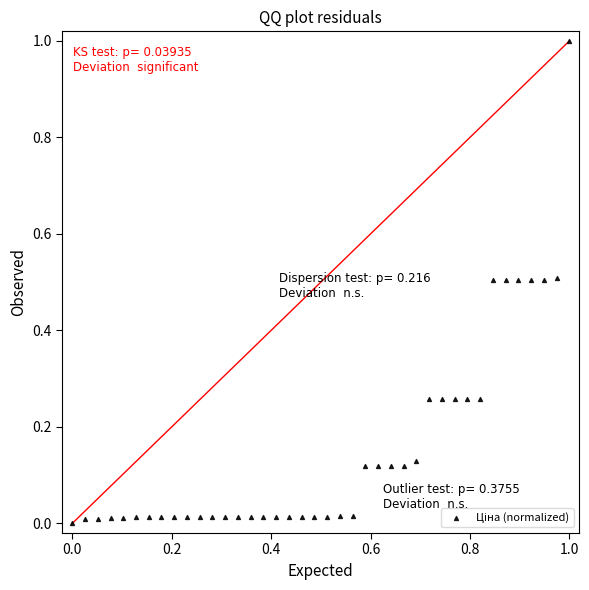

What is the range of X values (max minus min)?

1.0